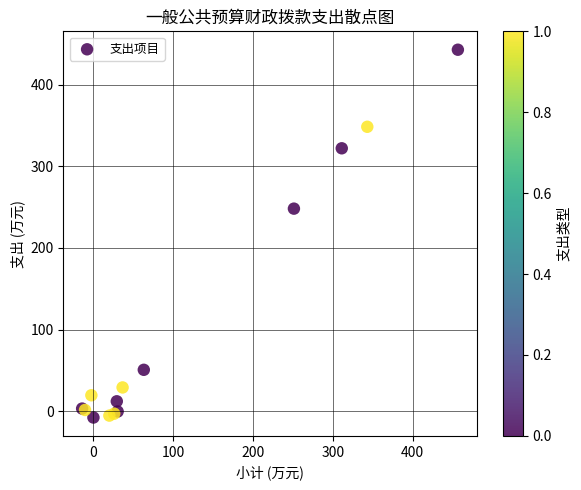

What Y value in the scatter plot is closest to 217?

248.2